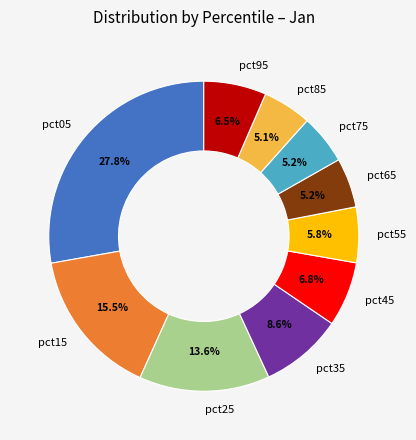

What is the largest slice in the pie chart?

pct05